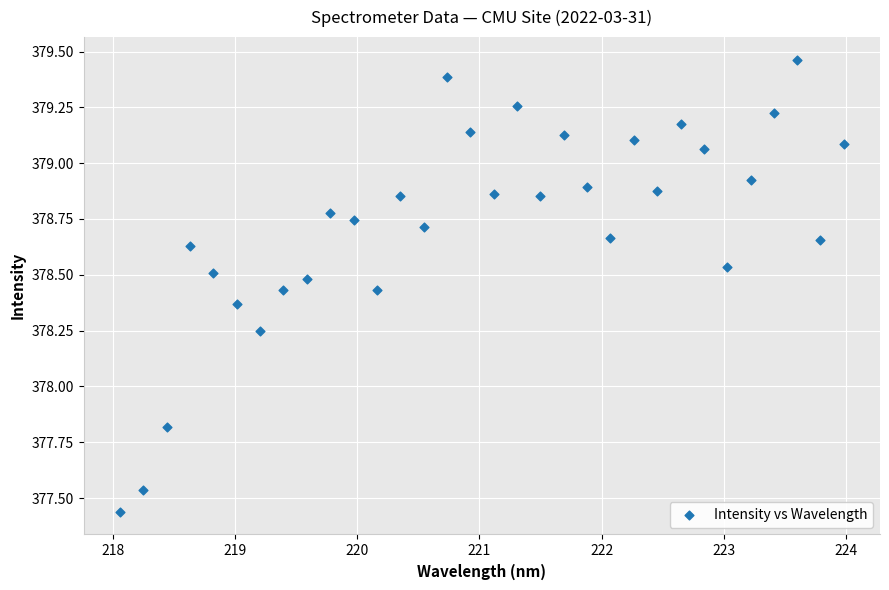

What is the range of Y values (max minus min)?

2.0